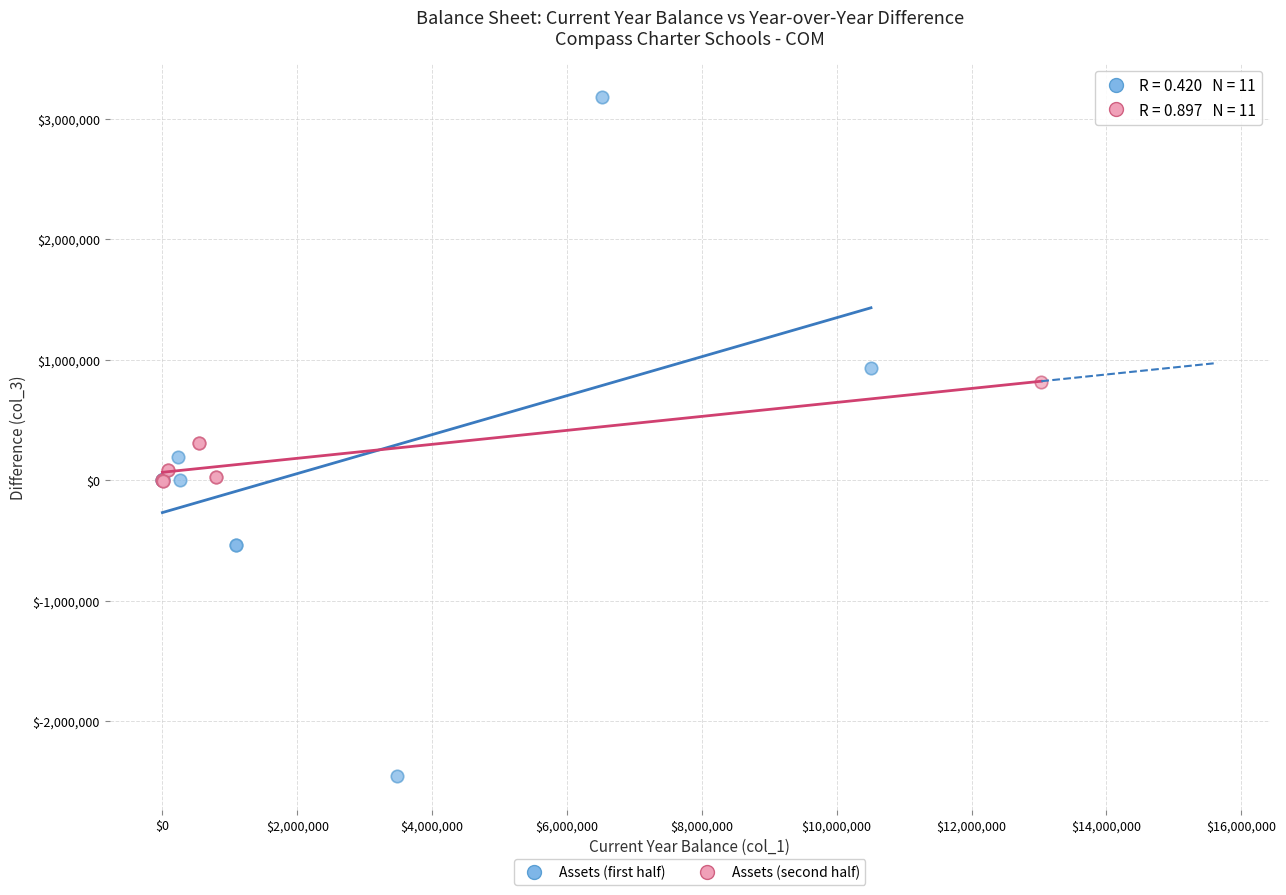

Which series reaches the minimum Y coordinate?

Assets (first half)